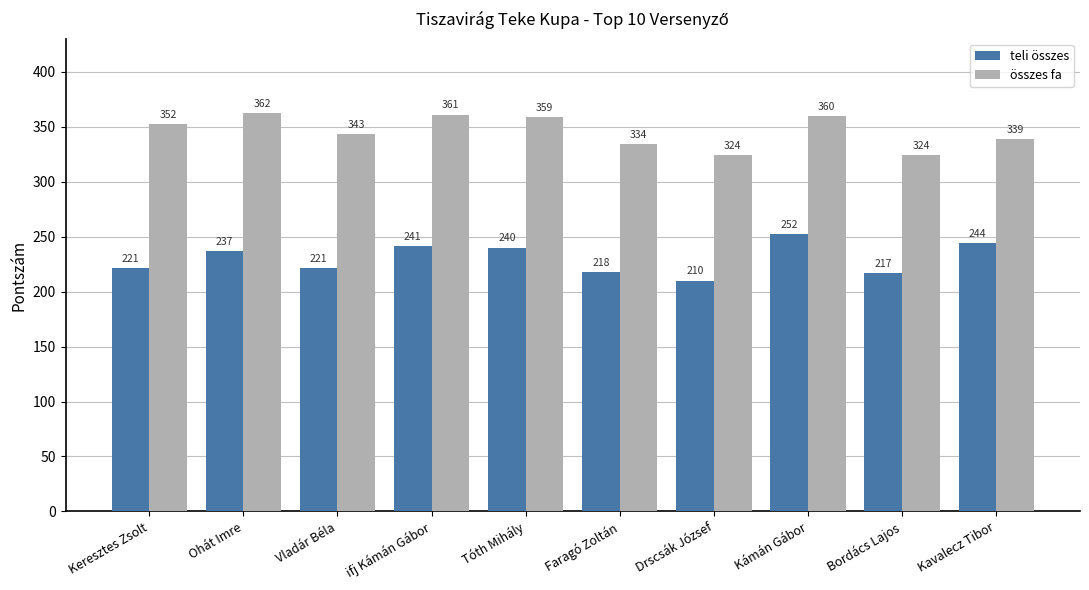

What is the maximum value shown in the chart?

362